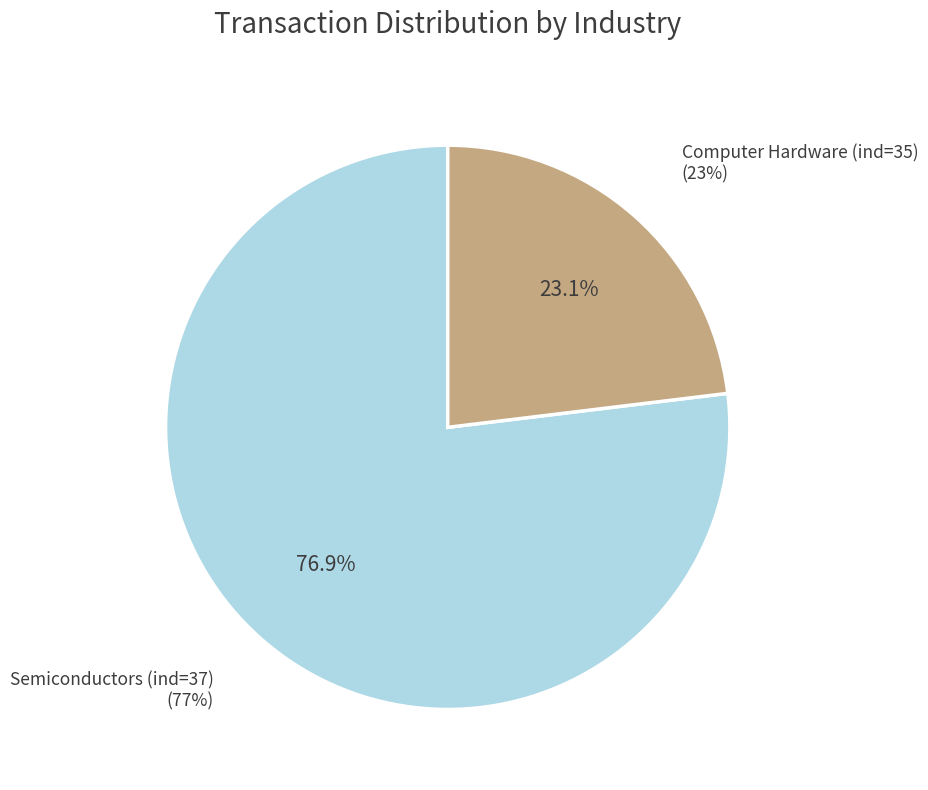

Count the number of slices in the pie.

2